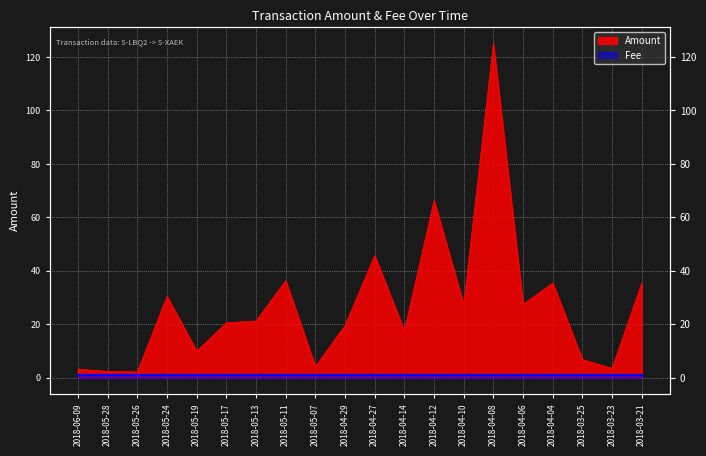

True or false: the data has more than 1 interior local peaks.

True